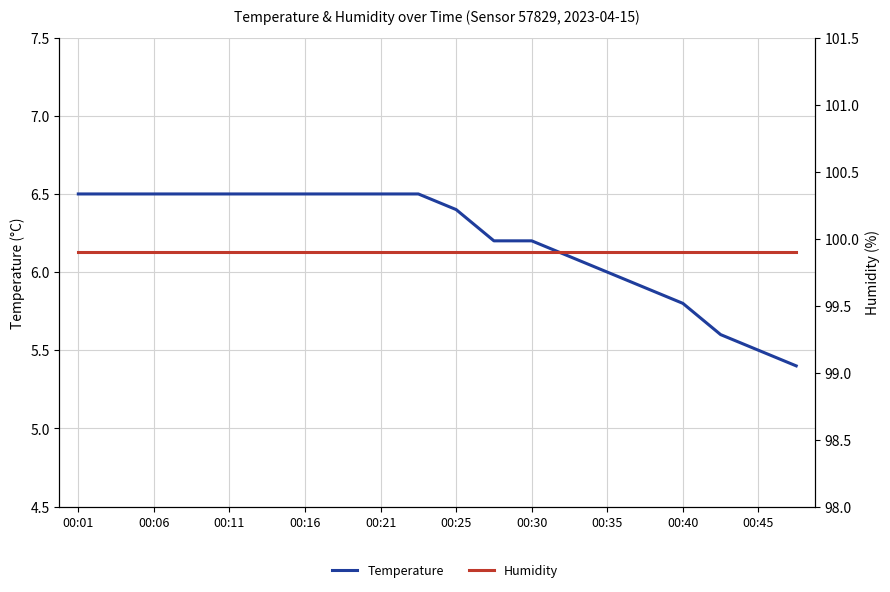

The Temperature series shows 4.2 at 00:45. True or false?

False